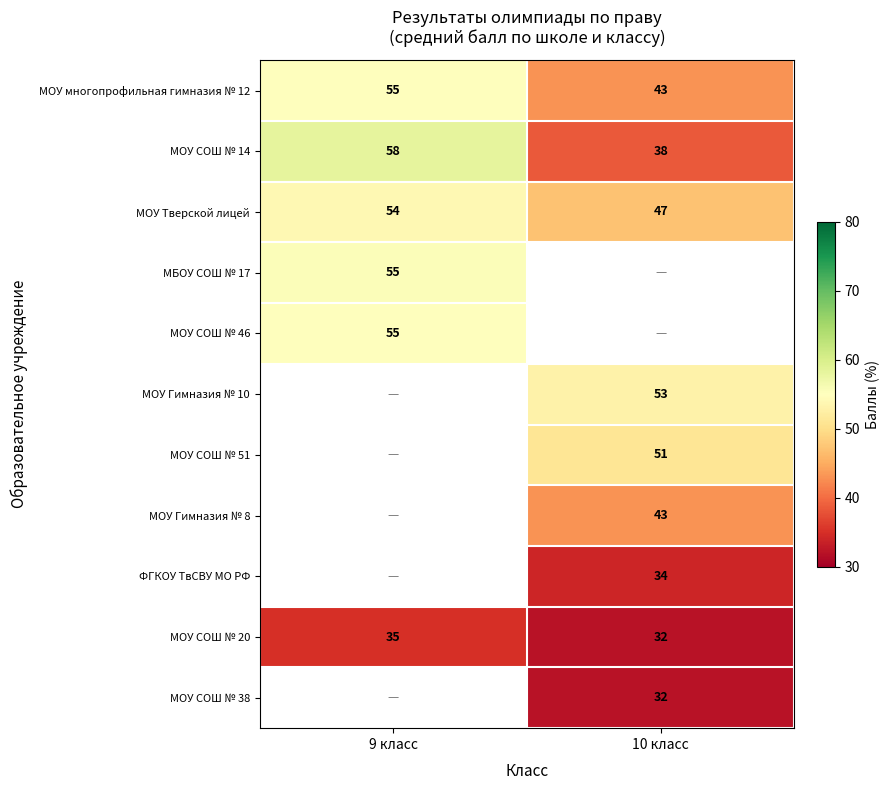

True or false: МОУ Тверской лицей has a value of 85.0 at 9 класс.

False